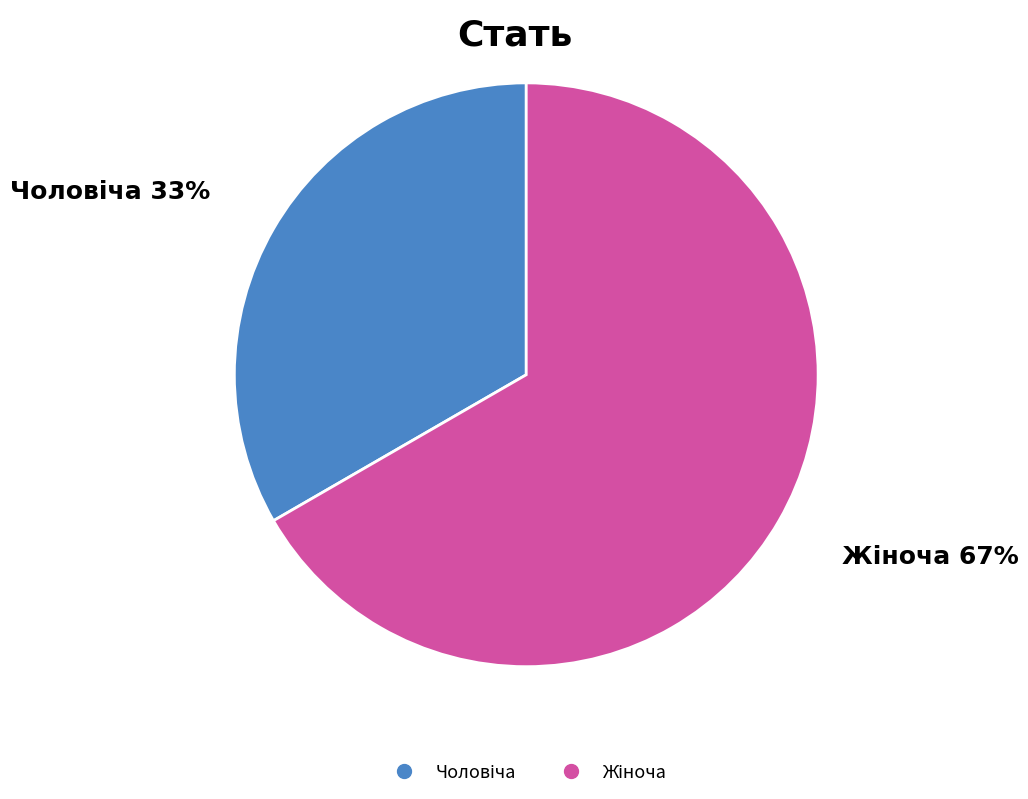

How many slices are in this pie chart?

2